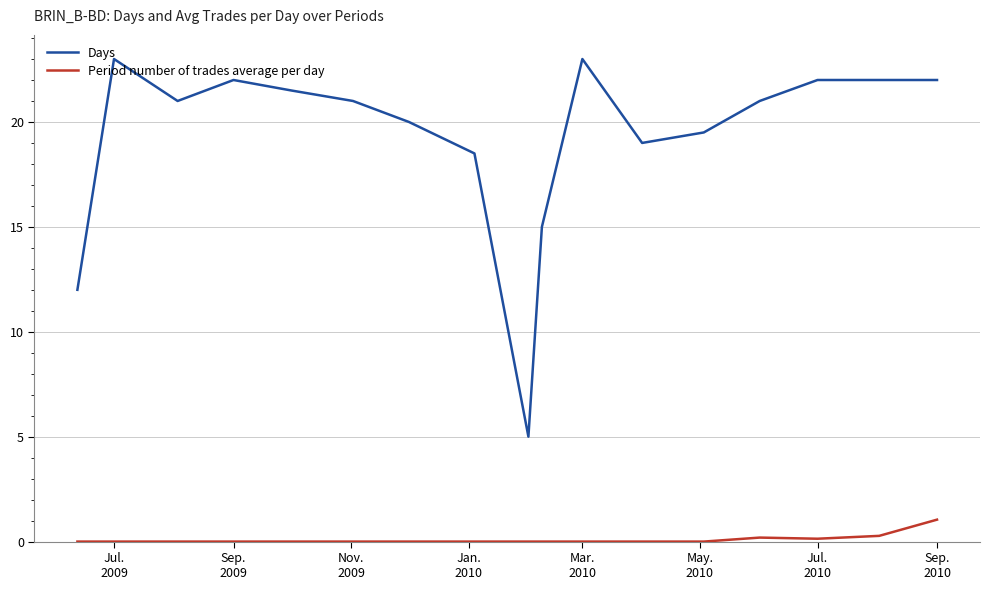

What are all the series names shown in the legend?

Days, Period number of trades average per day